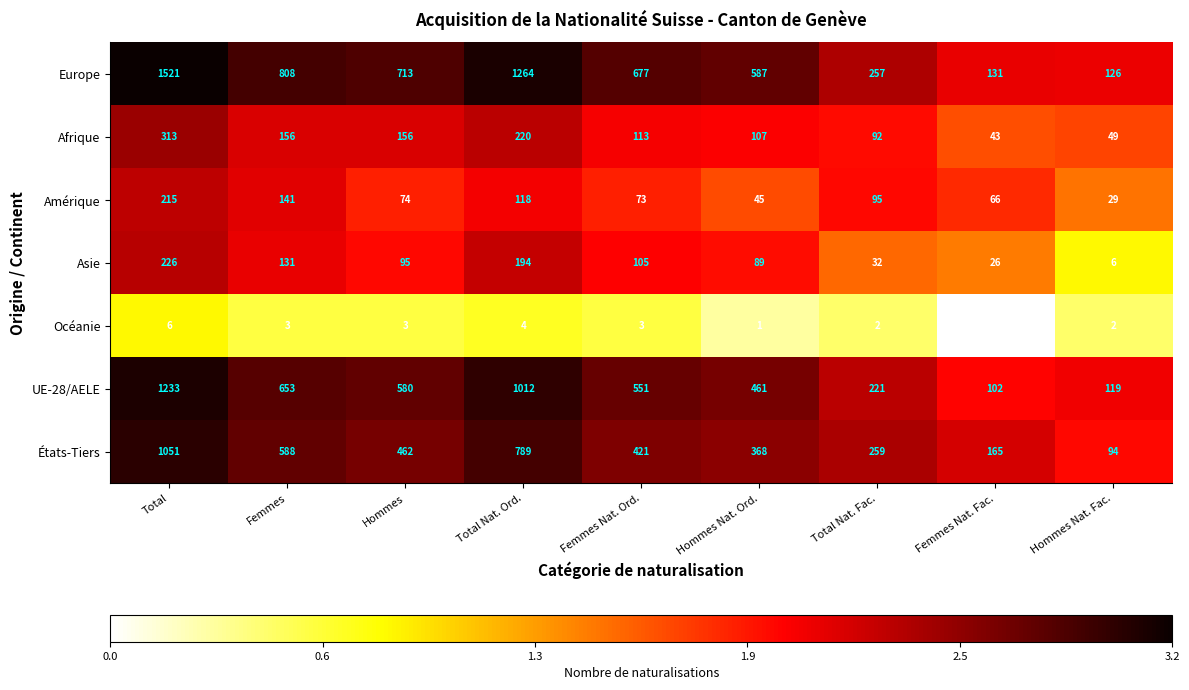

Between Hommes Nat. Ord. and Hommes Nat. Fac., which series saw the biggest shift?

Europe